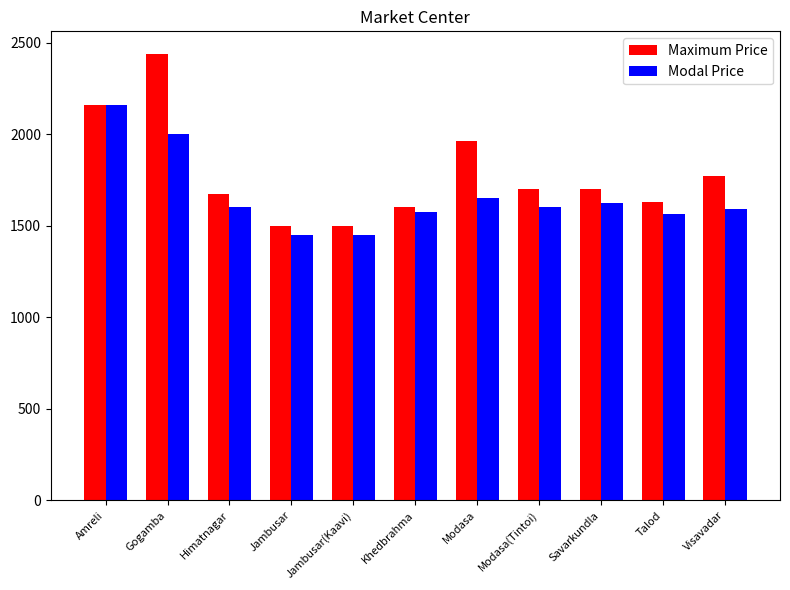

Rank the series at Savarkundla from highest to lowest value.

Maximum Price, Modal Price